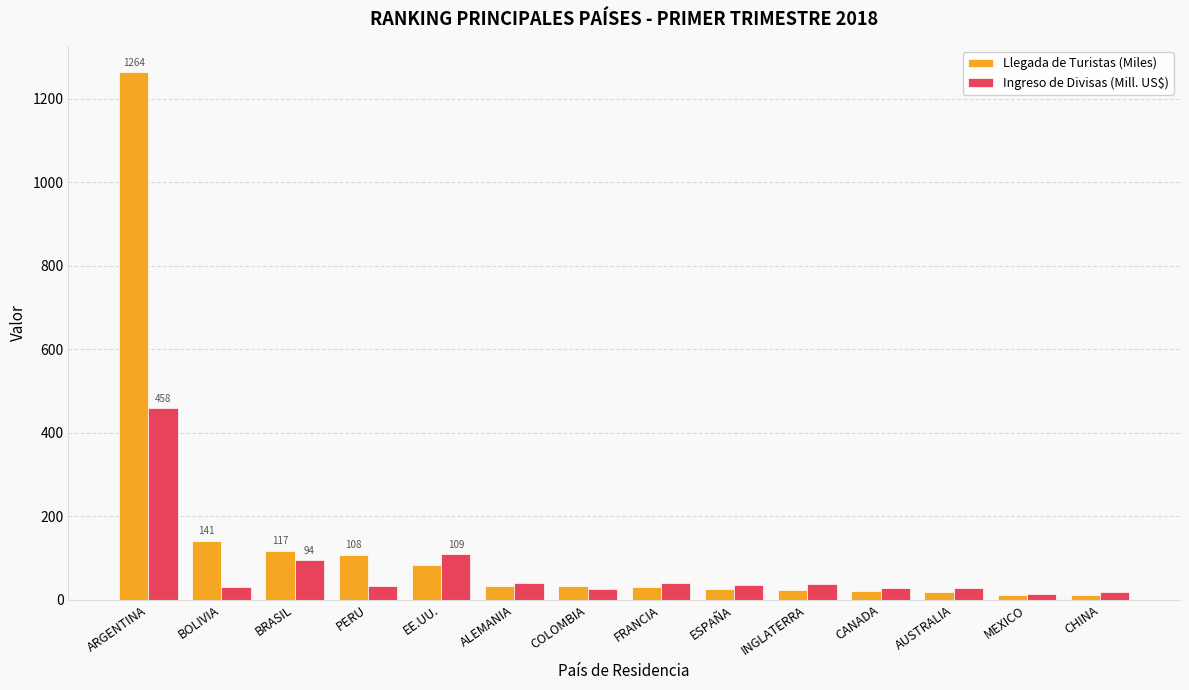

List the series in order of their overall mean, highest first.

Llegada de Turistas (Miles), Ingreso de Divisas (Mill. US$)